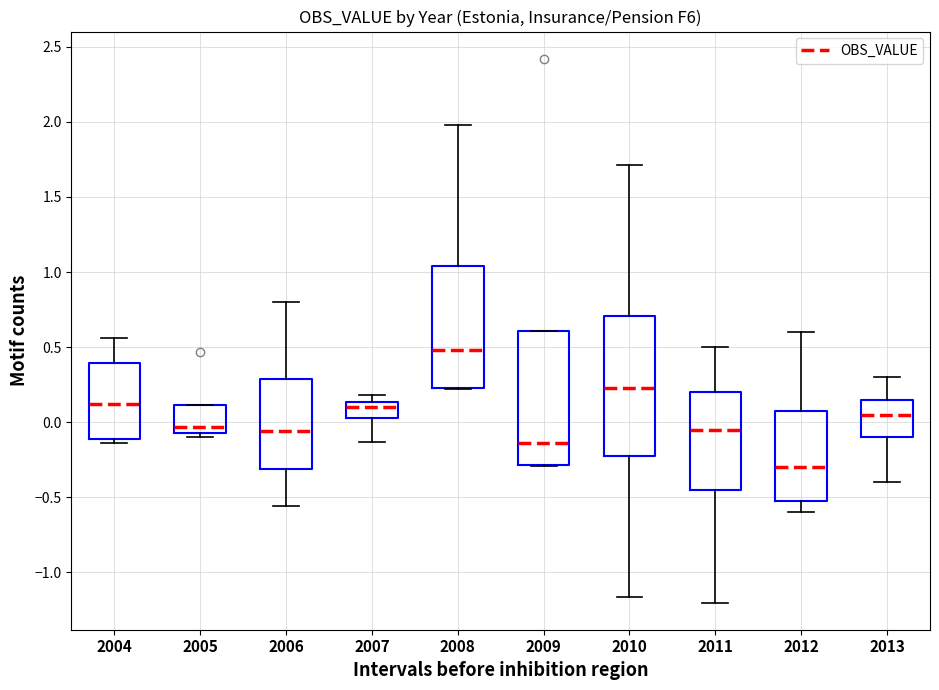

Reading left to right, transcribe this box plot: for each box, give where its median line is, the range the box spans, and where its two whiskers end, as read against the y-axis. The values are not printed on the chart, so give them approximately, as read against the axis.

2004: median 0.10, box -0.10 to 0.40, whiskers -0.15 to 0.55
2005: median -0.05 (just above the box's lower edge), box -0.05 to 0.10, whiskers -0.10 to 0.10
2006: median -0.05, box -0.30 to 0.30, whiskers -0.55 to 0.80
2007: median 0.10, box 0.05 to 0.15, whiskers -0.15 to 0.20
2008: median 0.50, box 0.25 to 1.05, whiskers 0.20 to 2.00
2009: median -0.15, box -0.30 to 0.60, whiskers -0.30 to 0.60
2010: median 0.25, box -0.20 to 0.70, whiskers -1.15 to 1.70
2011: median -0.05, box -0.45 to 0.20, whiskers -1.20 to 0.50
2012: median -0.30, box -0.50 to 0.10, whiskers -0.60 to 0.60
2013: median 0.05, box -0.10 to 0.15, whiskers -0.40 to 0.30